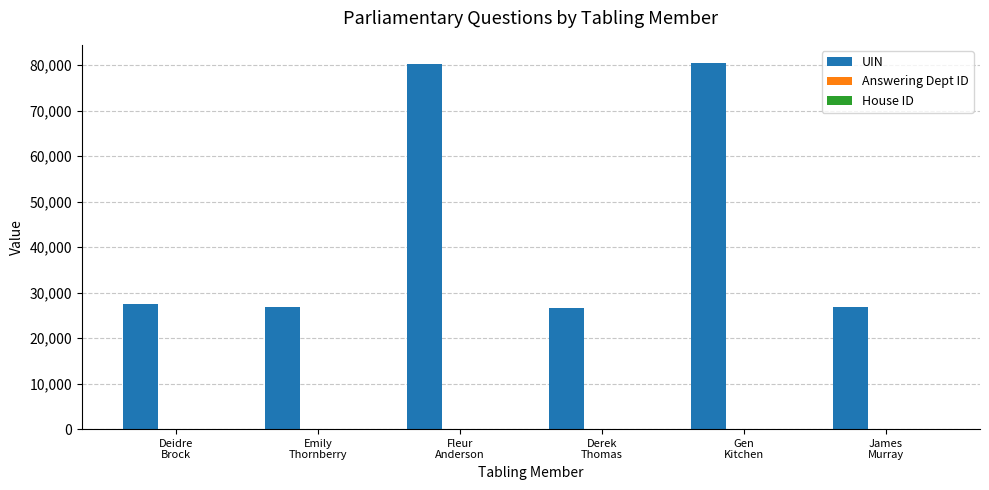

What is the greatest value displayed?

80453